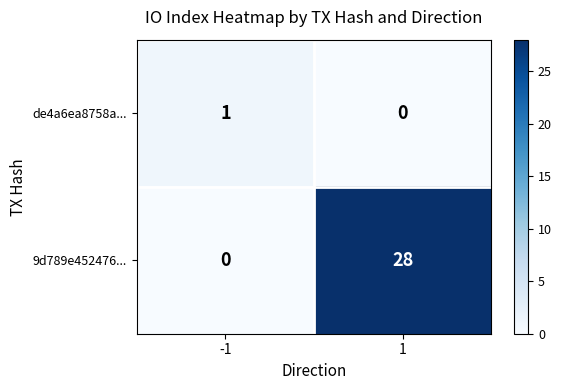

Which category has the highest value across all series?

1